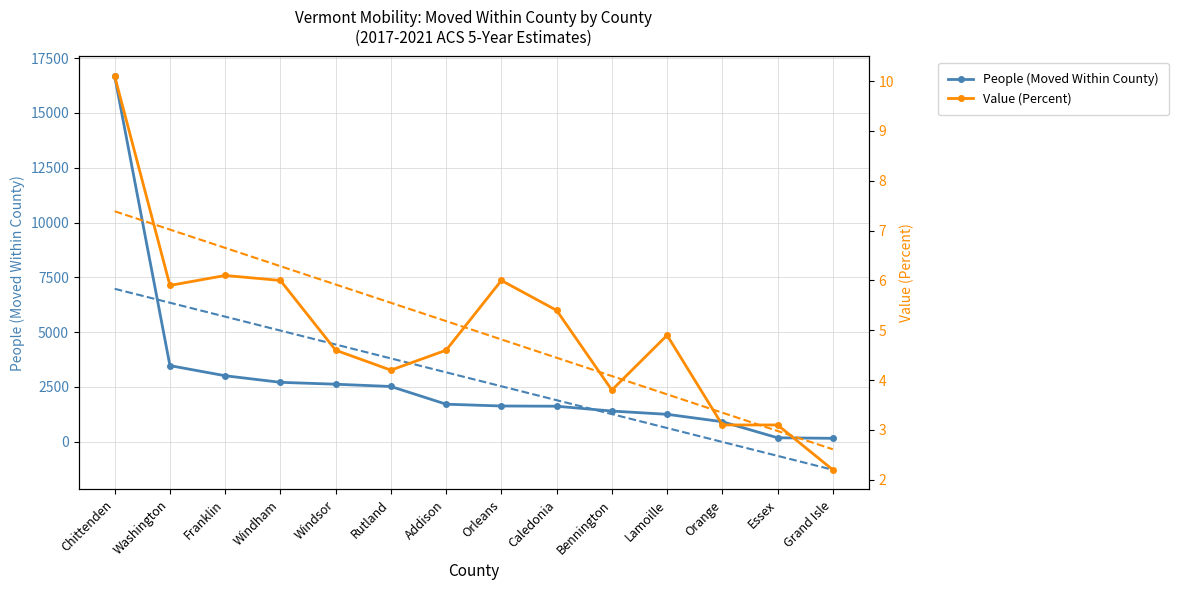

What is the spread (max minus min) of values at Windham?

2706.0